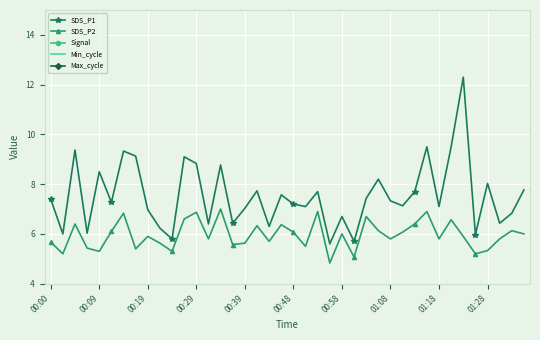

In SDS_P1, how many points are higher than both neighbors (excluding endpoints)?

13